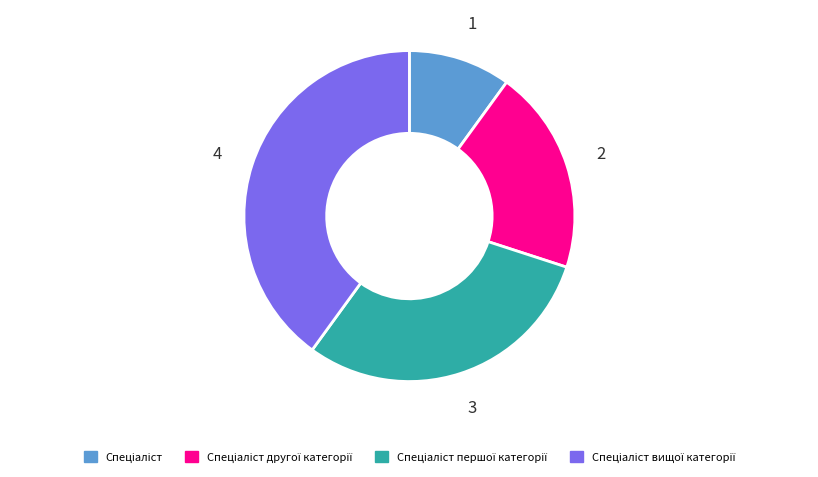

Is there any slice that represents more than half of the pie?

No